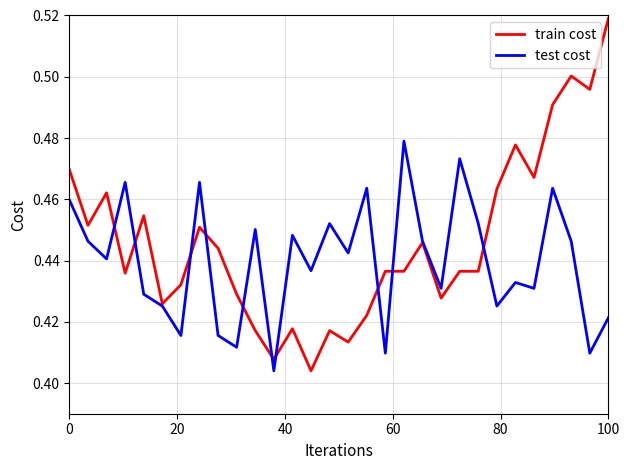

How many series are shown in this chart?

2